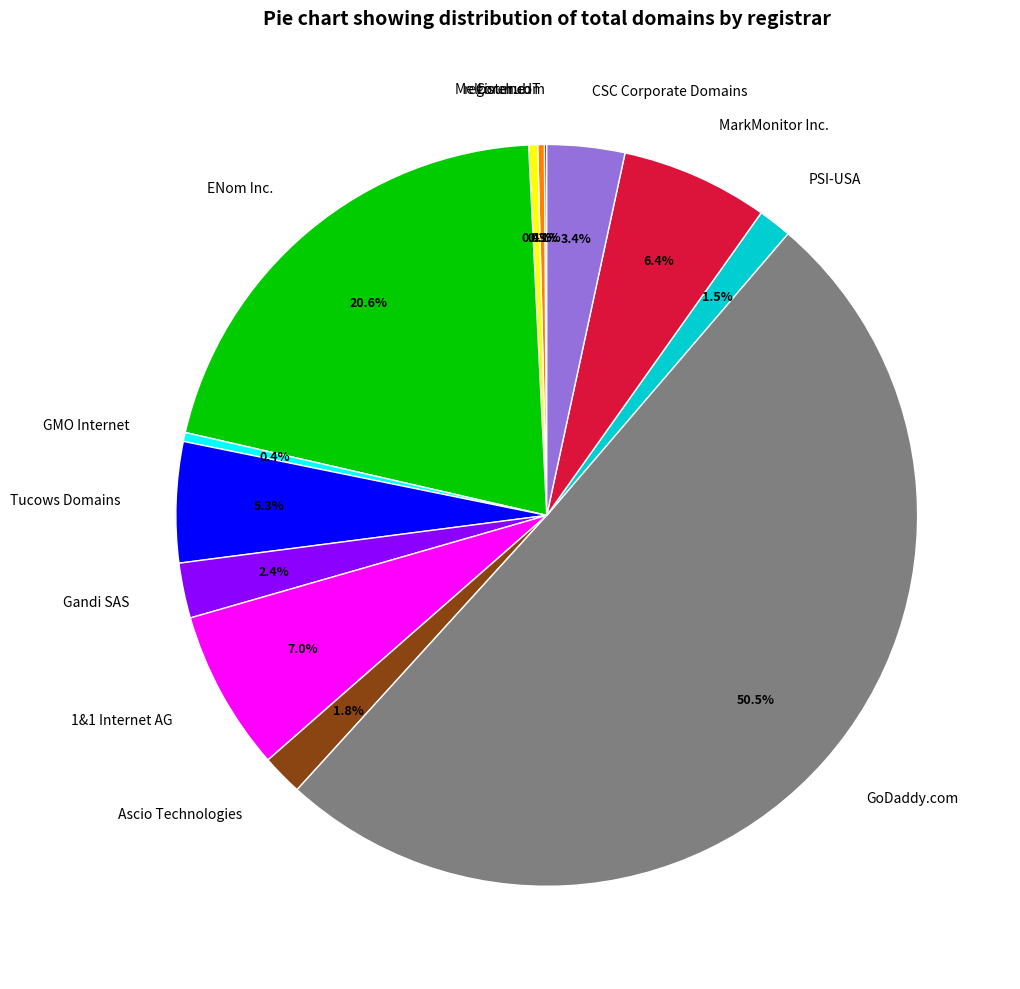

To the nearest percent, what is the difference between the 1&1 Internet AG and GMO Internet slice percentages?

7%